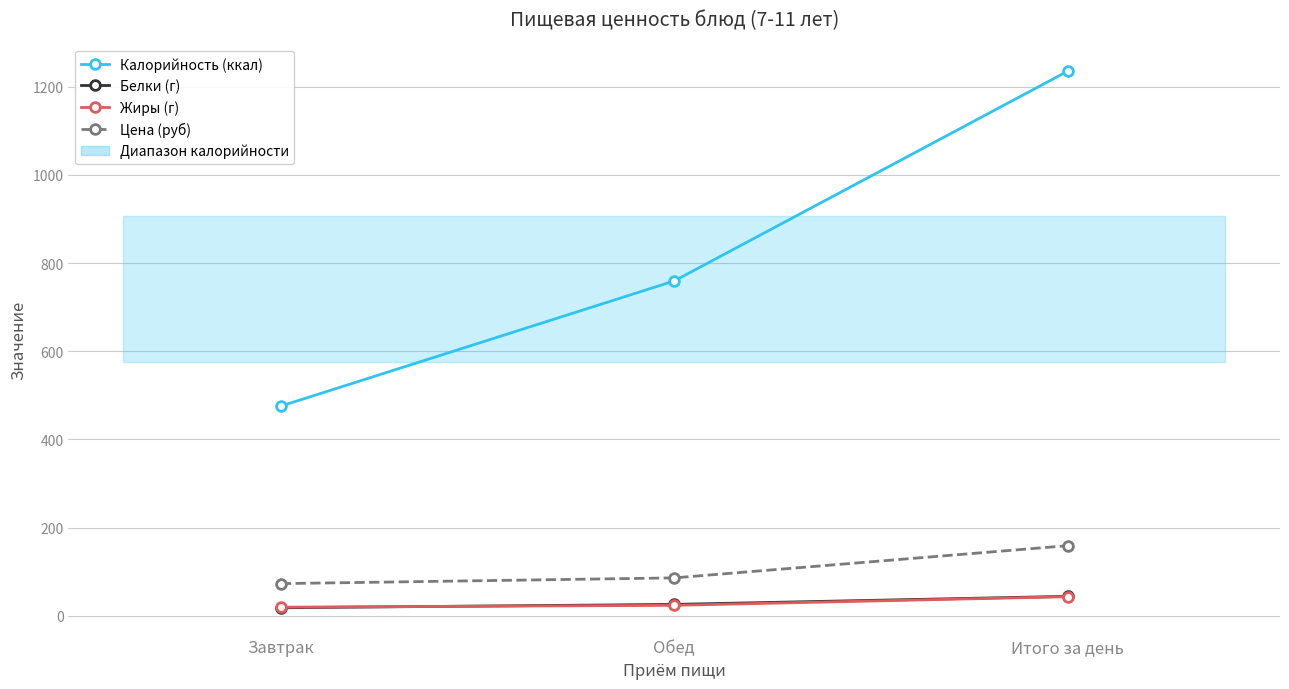

What is the difference between the maximum and second lowest values in the Цена (руб) series?

73.0